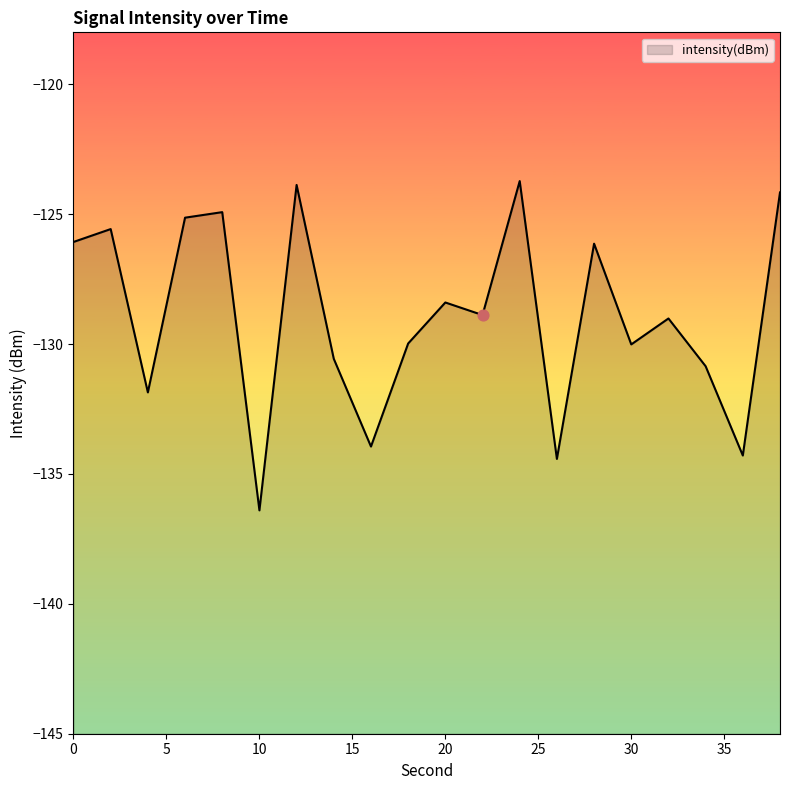

What is the change in value from 10 to 18?

+6.4